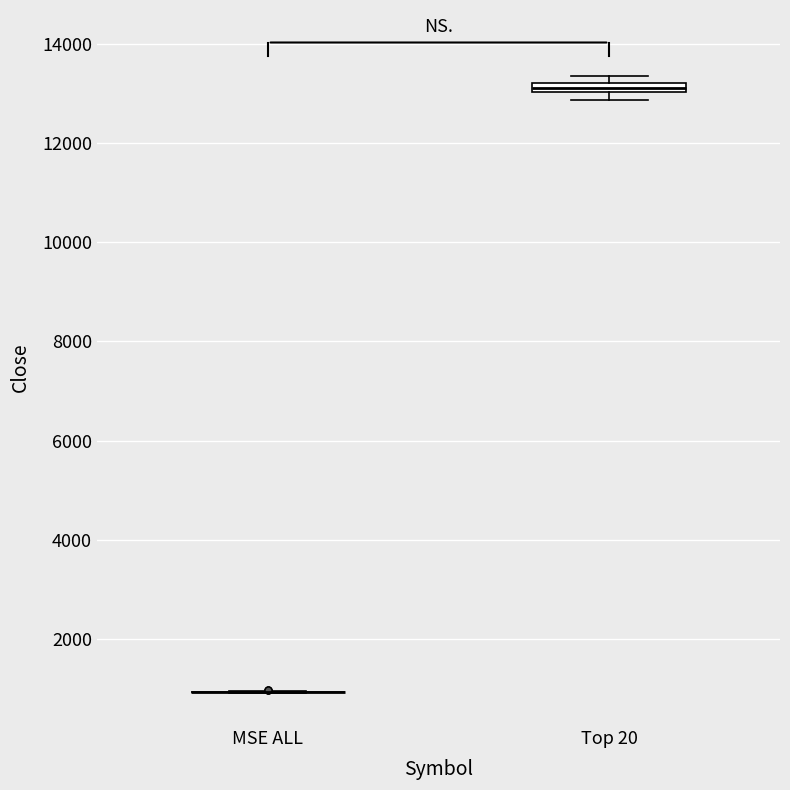

Where is the lower edge of the box for Top 20 on the y-axis? The values are not printed on the chart, so give them approximately, as read against the axis.

13000